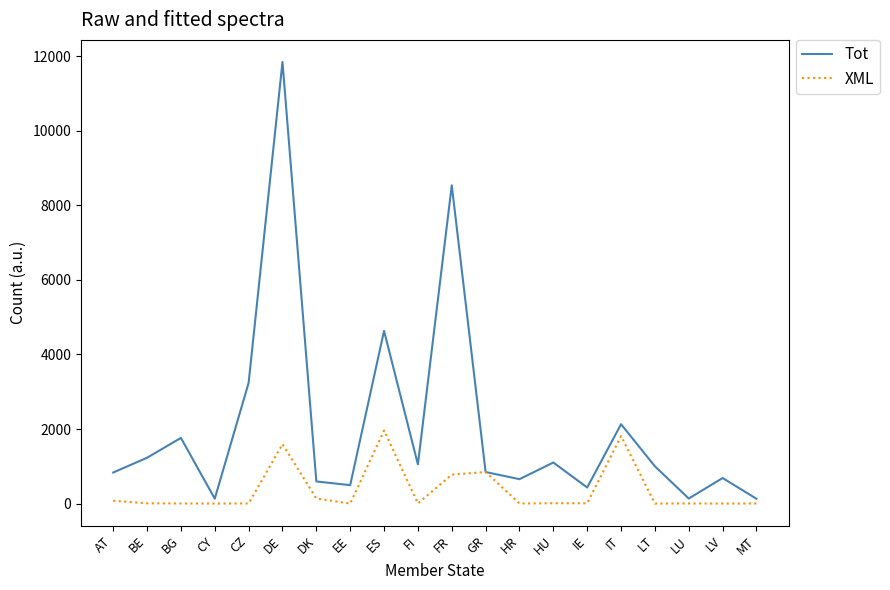

How many categories are shown in the chart?

20